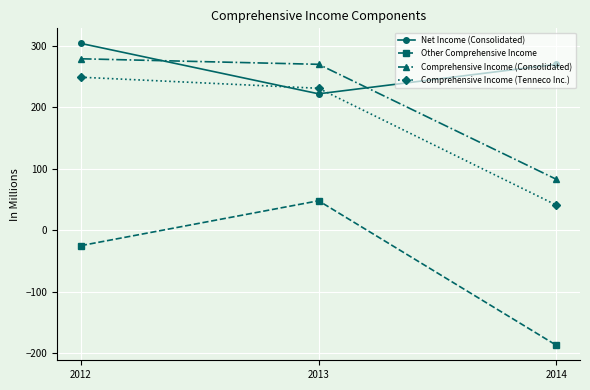

Between 2012 and 2014, which series saw the biggest shift?

Comprehensive Income (Tenneco Inc.)